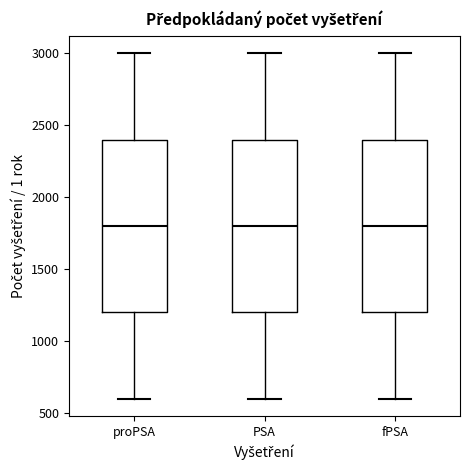

Reading left to right, read every box against the y-axis: the position of its median line, the range the box covers, and the ends of its whiskers. The values are not printed on the chart, so give them approximately, as read against the axis.

proPSA: median 1800, box 1200 to 2400, whiskers 600 to 3000
PSA: median 1800, box 1200 to 2400, whiskers 600 to 3000
fPSA: median 1800, box 1200 to 2400, whiskers 600 to 3000